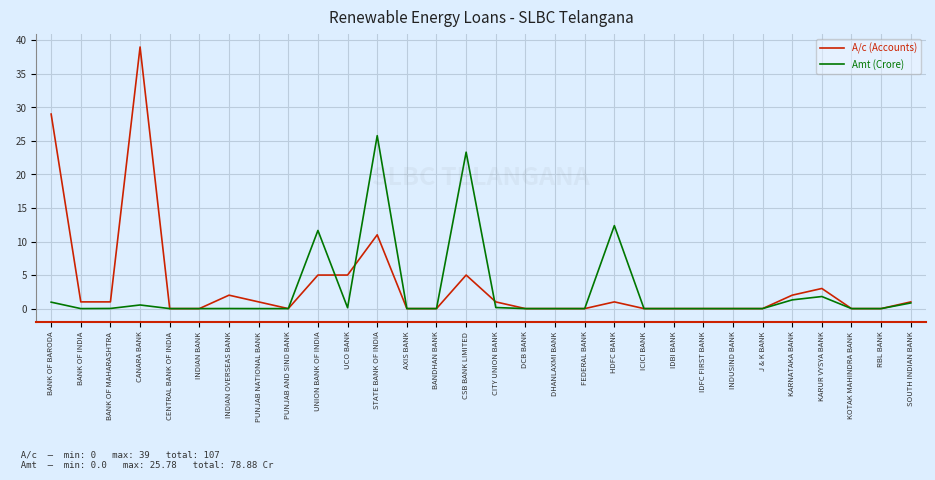

What is the maximum value for Amt (Crore)?

25.8